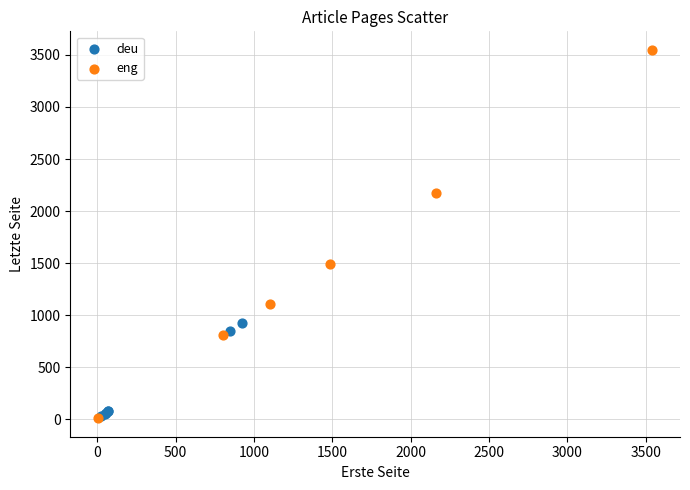

Which series has the largest Y range (max minus min)?

eng